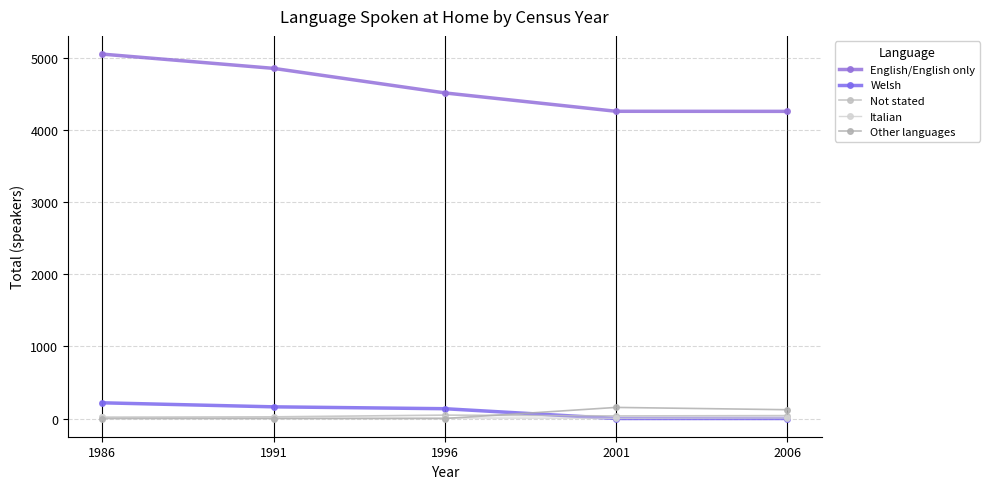

How many lines are shown in the chart?

5